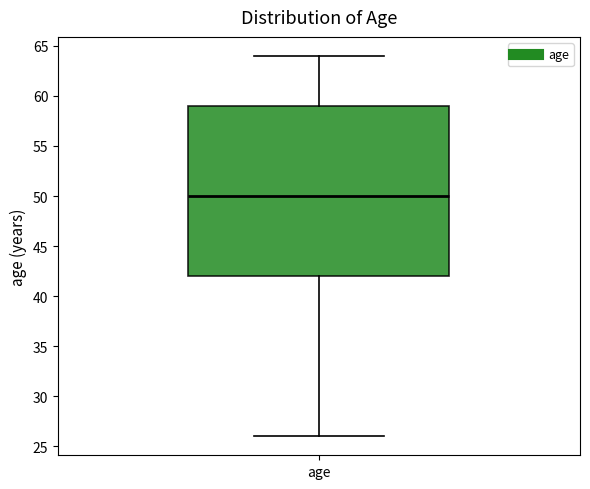

Where does the median line of the box for age sit on the y-axis? The values are not printed on the chart, so give them approximately, as read against the axis.

50